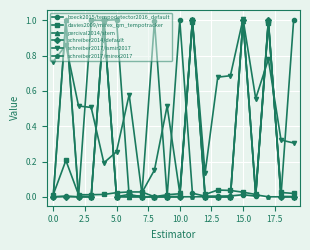

Which series has the largest total across all categories?

schreiber2017/ismir2017